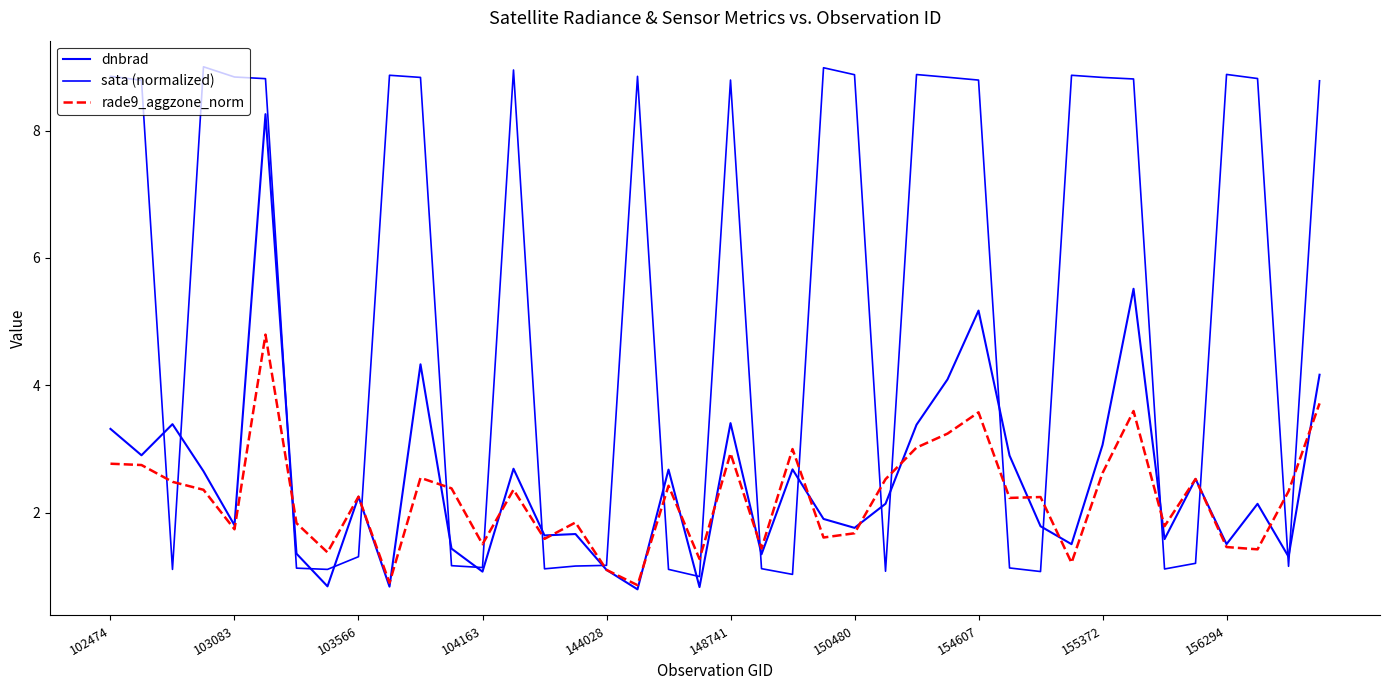

At how many categories does at least one series exceed 5?

21